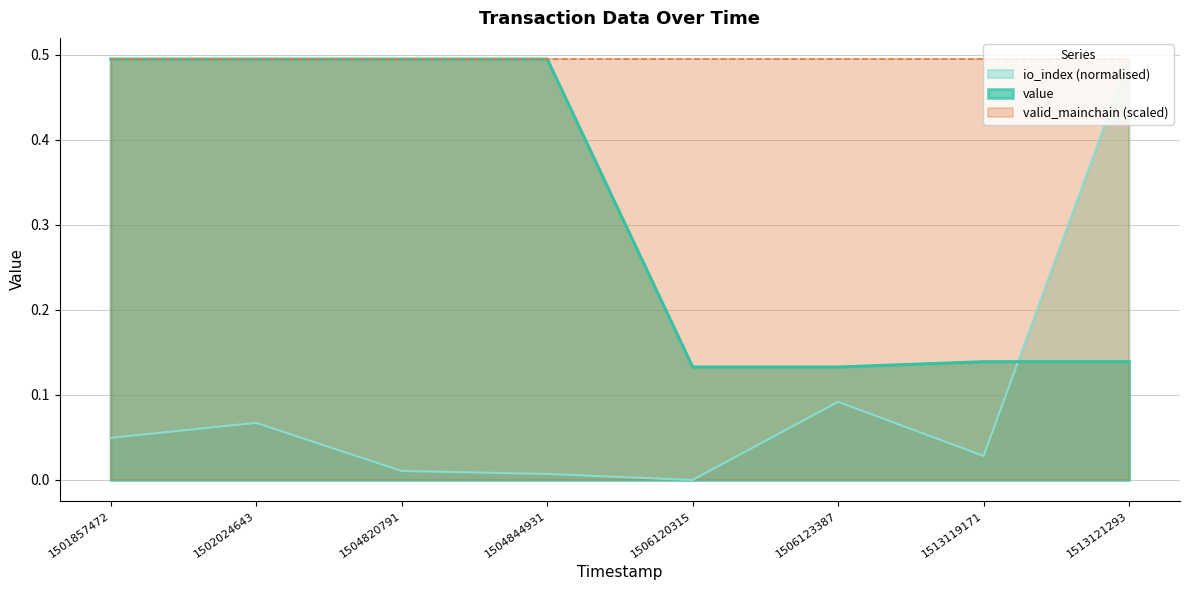

What is the sum of all io_index values?

0.7